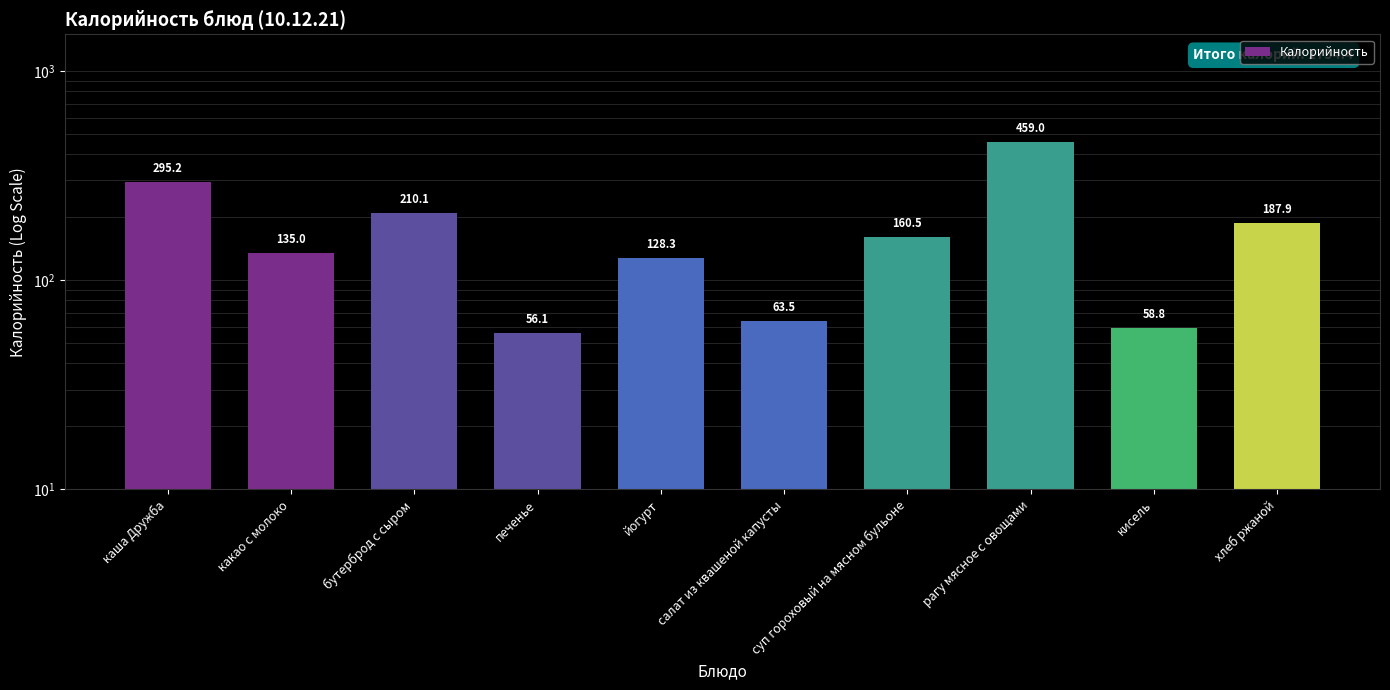

What is the smallest value displayed?

56.1